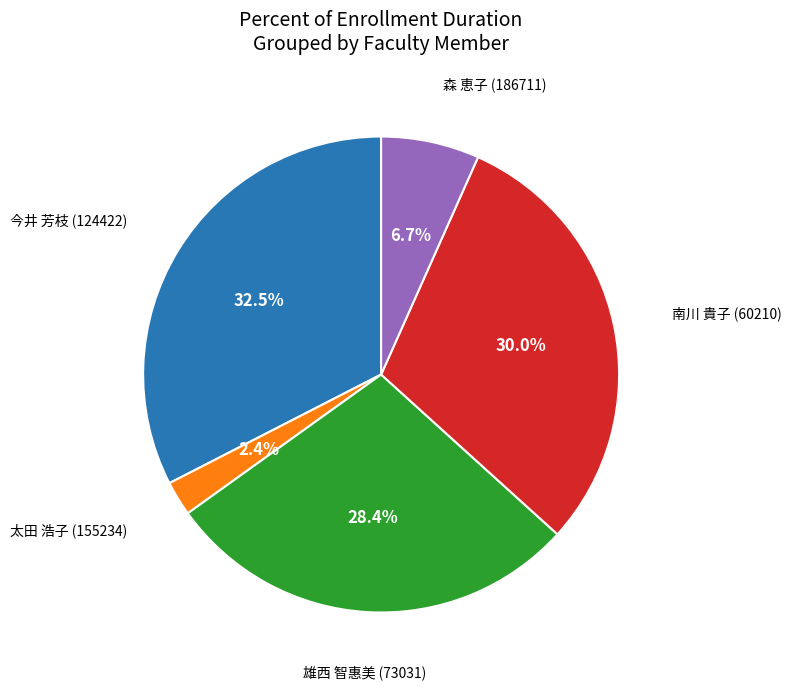

Is there any slice that represents more than half of the pie?

No